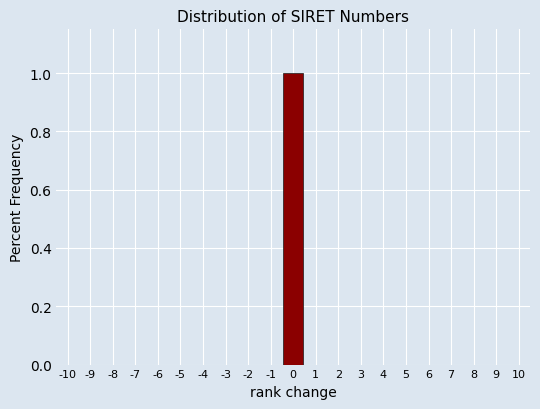

How tall is the bar that spans -0.5 to 0.5 on the x-axis? The values are not printed on the chart, so give them approximately, as read against the axis.

1